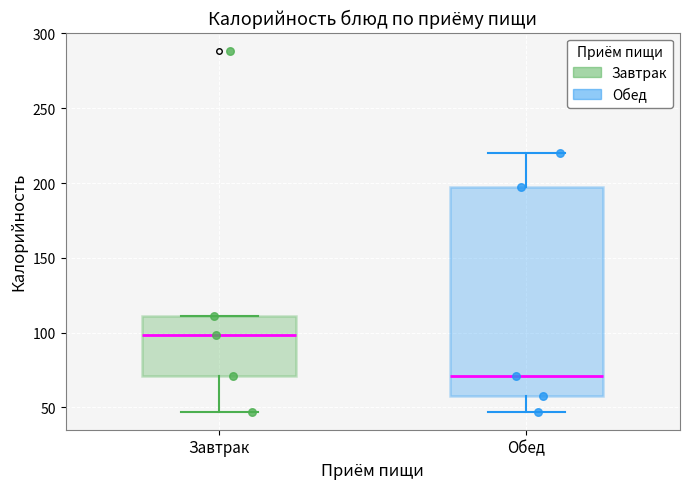

Which box has the lowest median line?

Обед